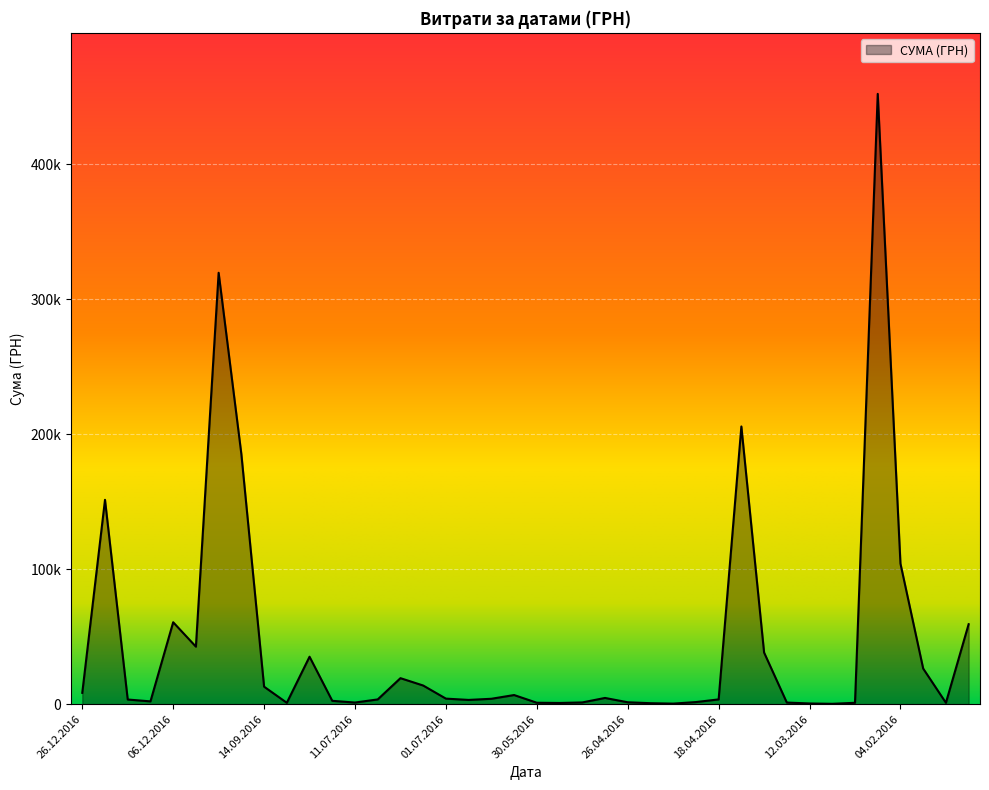

Which category has the lowest value across all series?

12.03.2016